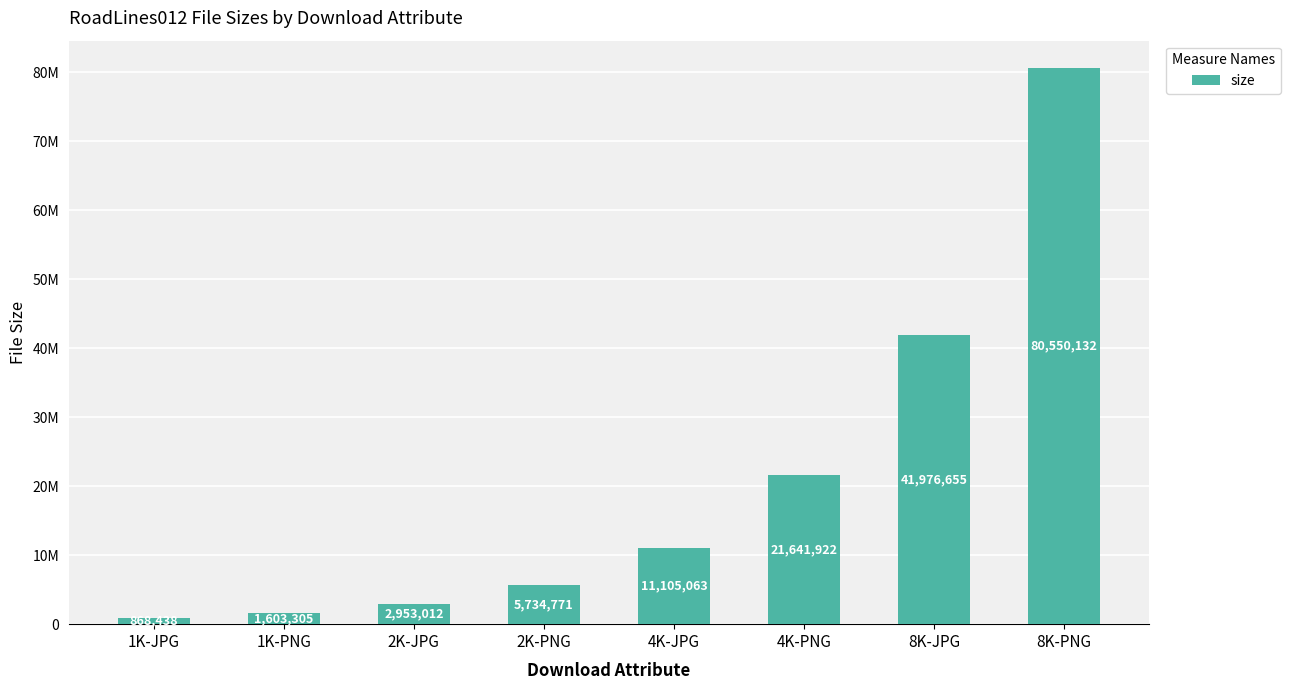

Does the chart contain any negative values?

No